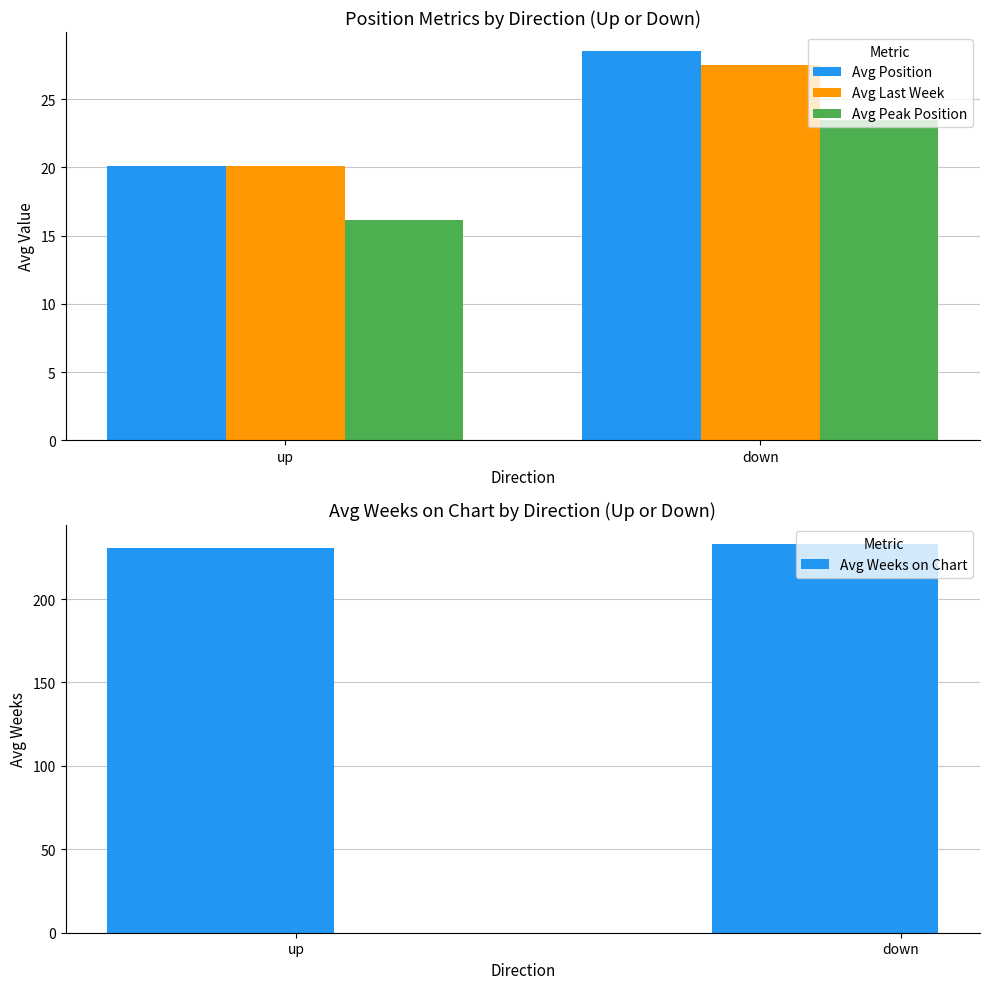

The value of Avg Position at up is 9.0. True or false?

False